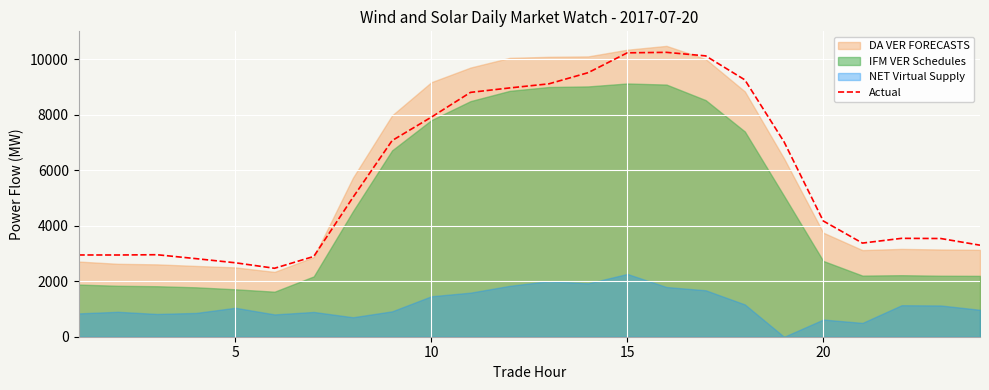

What is the minimum value for Actual?

2466.2